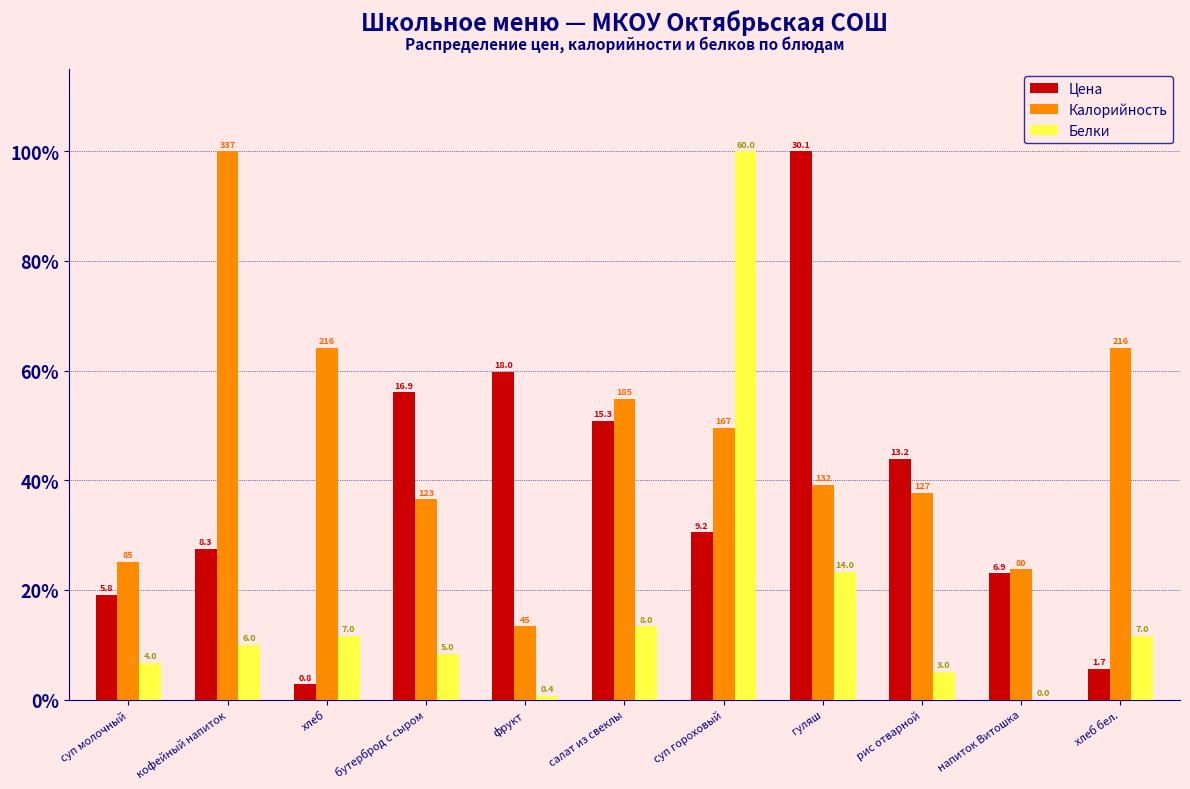

What are all the series names shown in the legend?

Цена, Калорийность, Белки